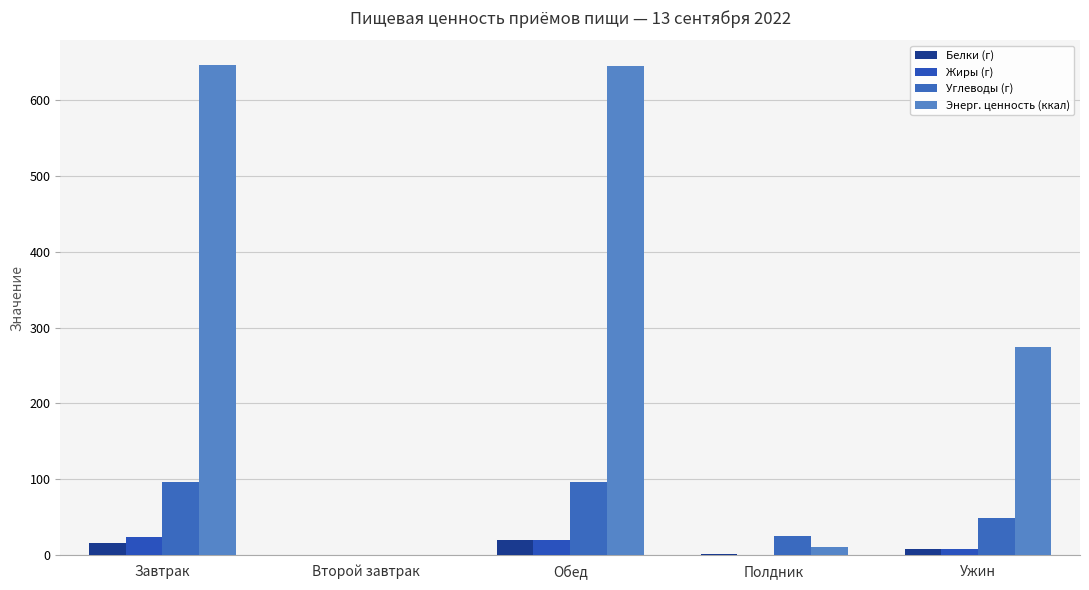

Is it true that Белки (г) equals 36.4 at Обед?

False